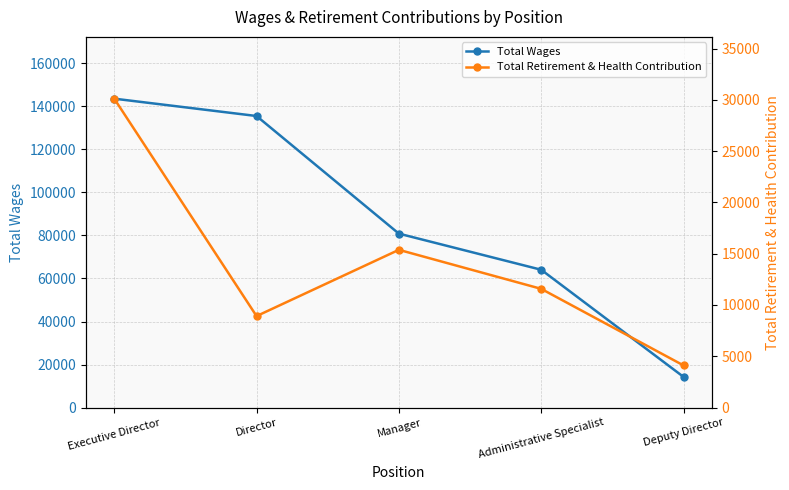

Reading left to right, what are all the values shown in this chart?

Total Wages: 143574	135512	80846	64055	14273
Total Retirement & Health Contribution: 30113	8918	15378	11574	4110